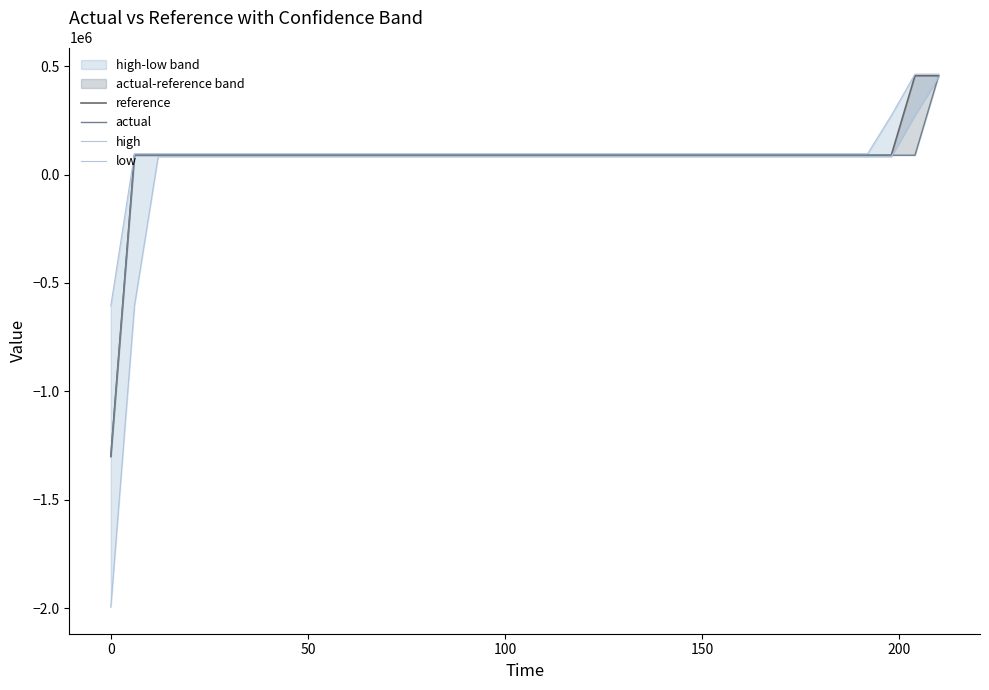

Is it true that reference equals 52704.1 at 11?

False